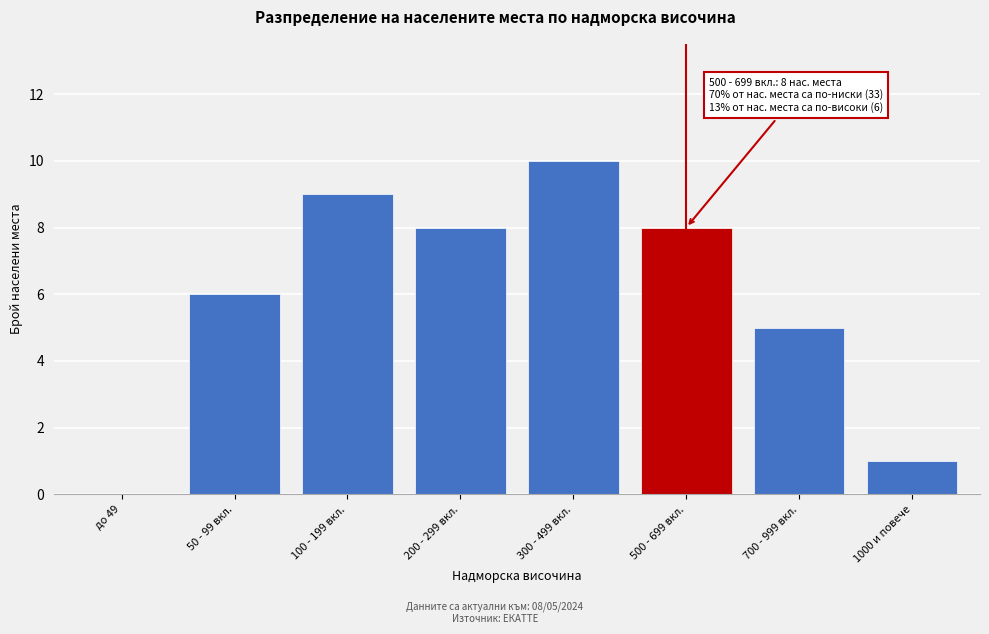

Reading left to right, what are all the values shown in this chart?

до 49=0	50 - 99 вкл.=6	100 - 199 вкл.=9	200 - 299 вкл.=8	300 - 499 вкл.=10	500 - 699 вкл.=8	700 - 999 вкл.=5	1000 и повече=1